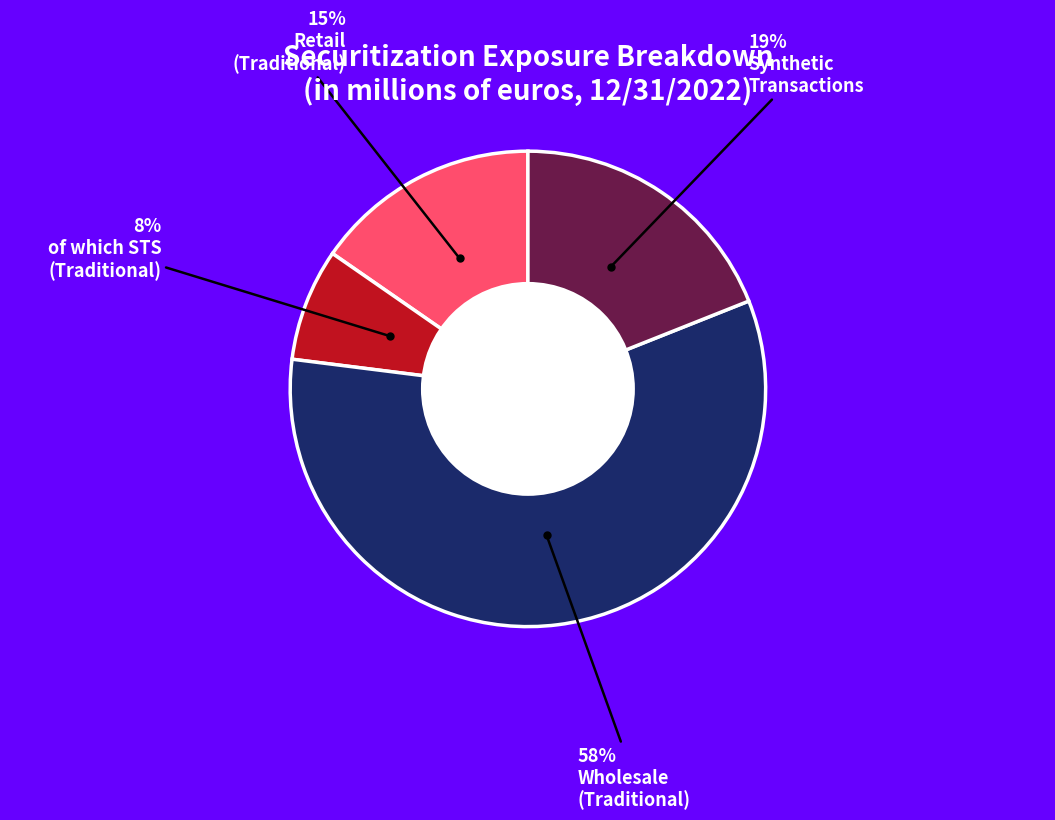

To the nearest percent, what is the average slice percentage?

25%